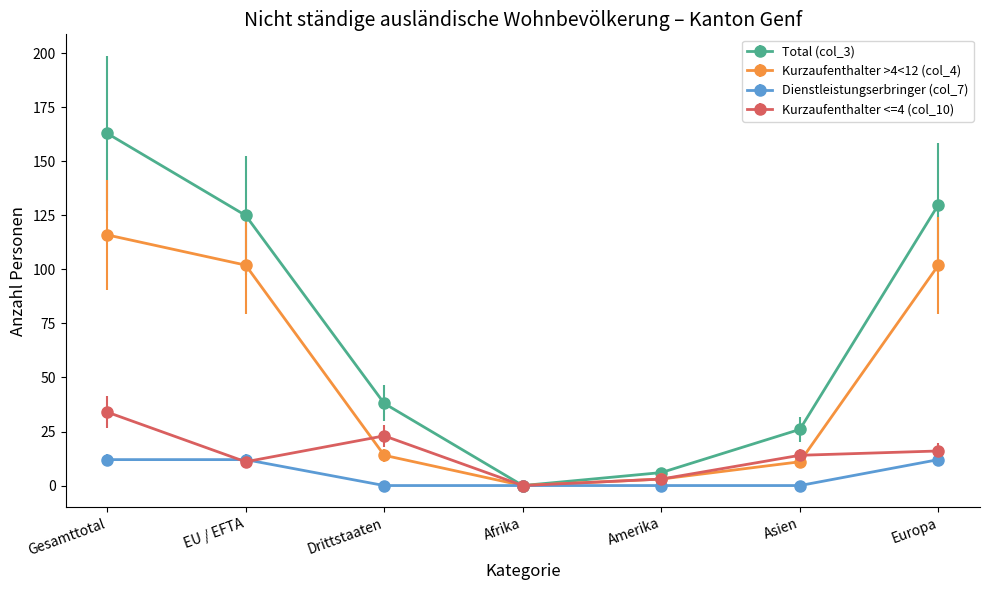

Is it true that Dienstleistungserbringer (col_7) equals 8 at Asien?

False